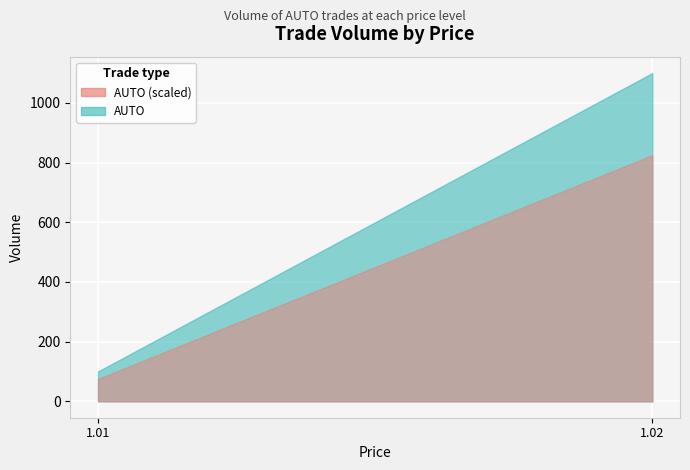

How many data points are less than 99?

1